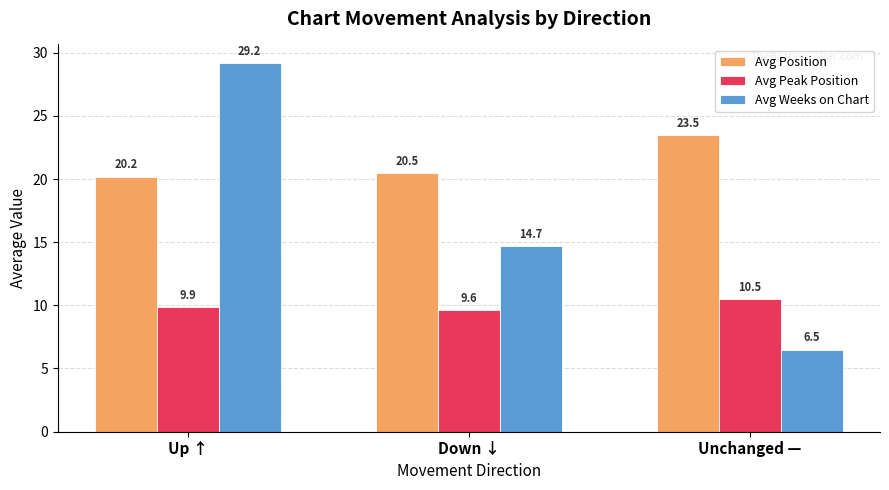

Reading left to right, list all the values displayed in this chart.

Avg Position: 20.2	20.5	23.5
Avg Peak Position: 9.9	9.6	10.5
Avg Weeks on Chart: 29.2	14.7	6.5